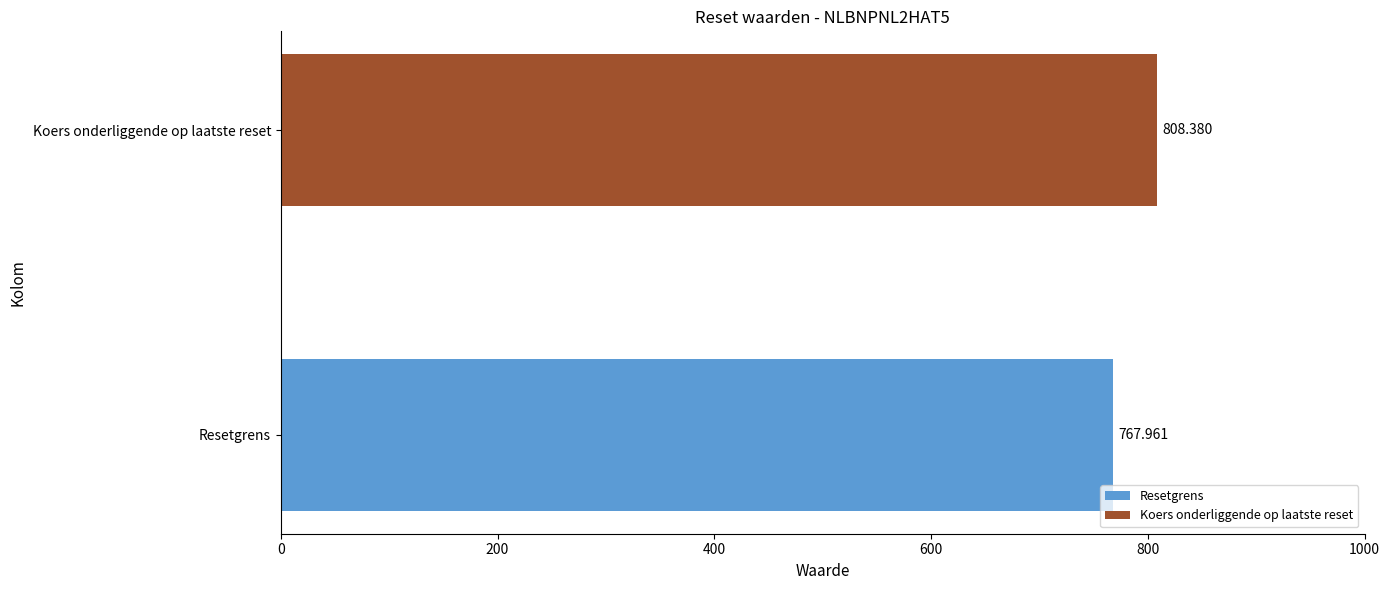

Rank the series by their maximum value, from lowest to highest.

Resetgrens, Koers onderliggende op laatste reset